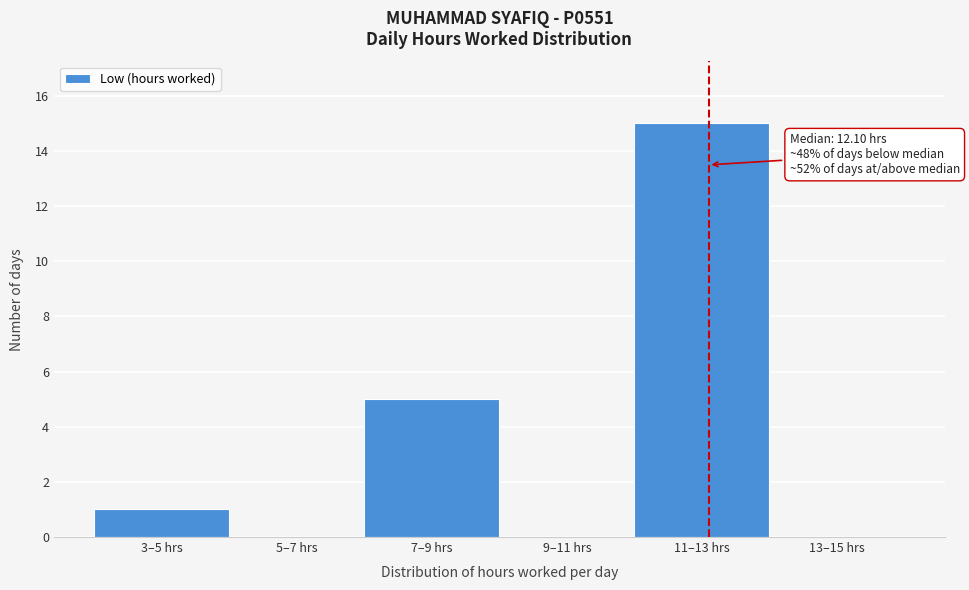

Reading left to right, extract all data points from this chart.

3–5 hrs=1	5–7 hrs=0	7–9 hrs=5	9–11 hrs=0	11–13 hrs=15	13–15 hrs=0